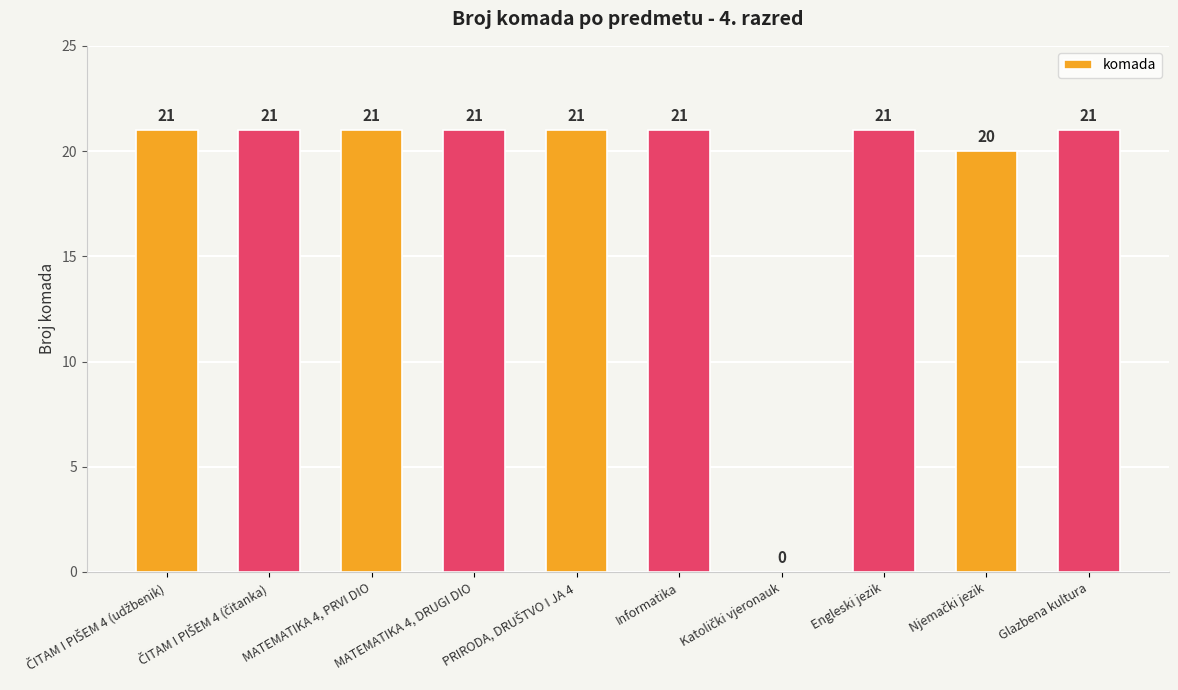

Read the value at Informatika, to the nearest 5.

20